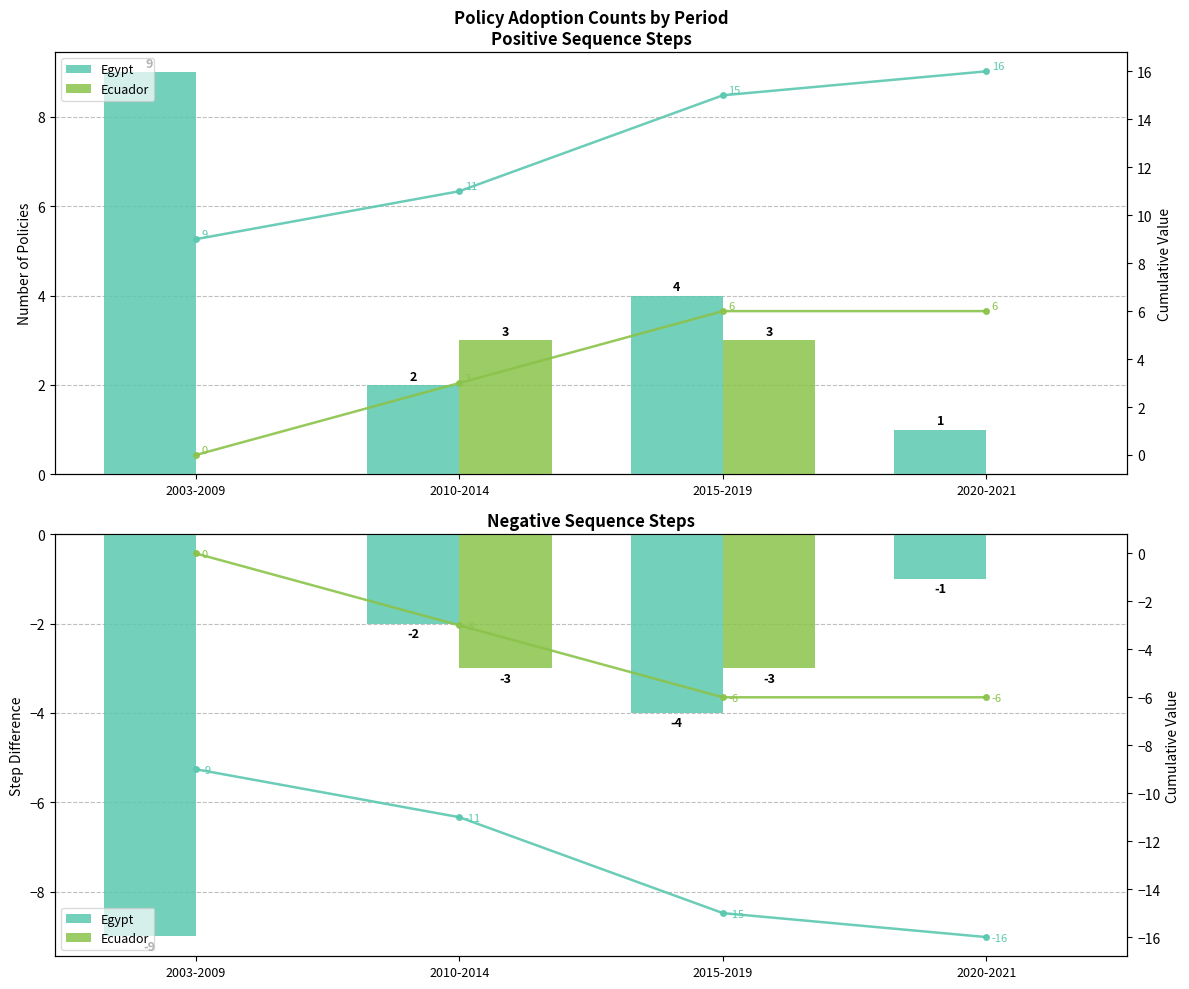

Read the Egypt value at 2020-2021.

-1